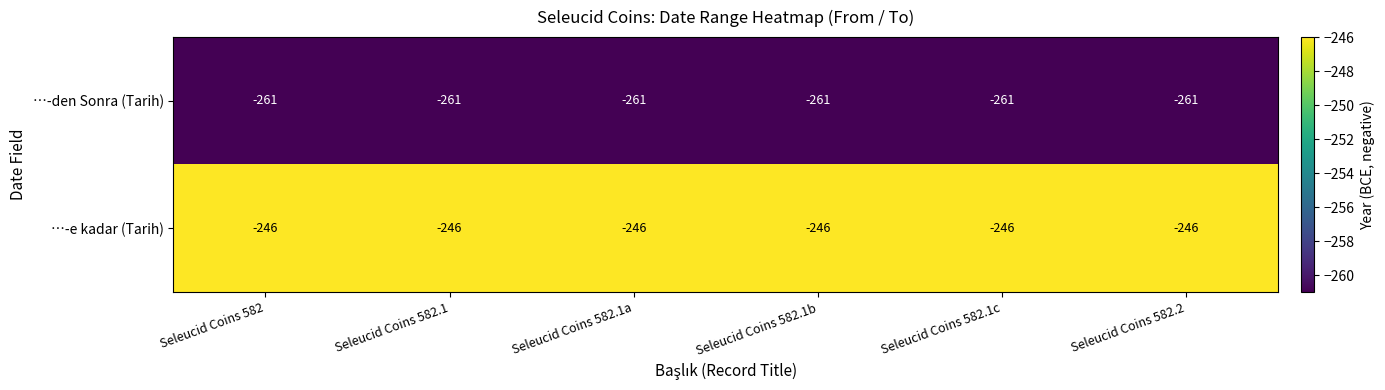

What is the smallest value displayed?

-261